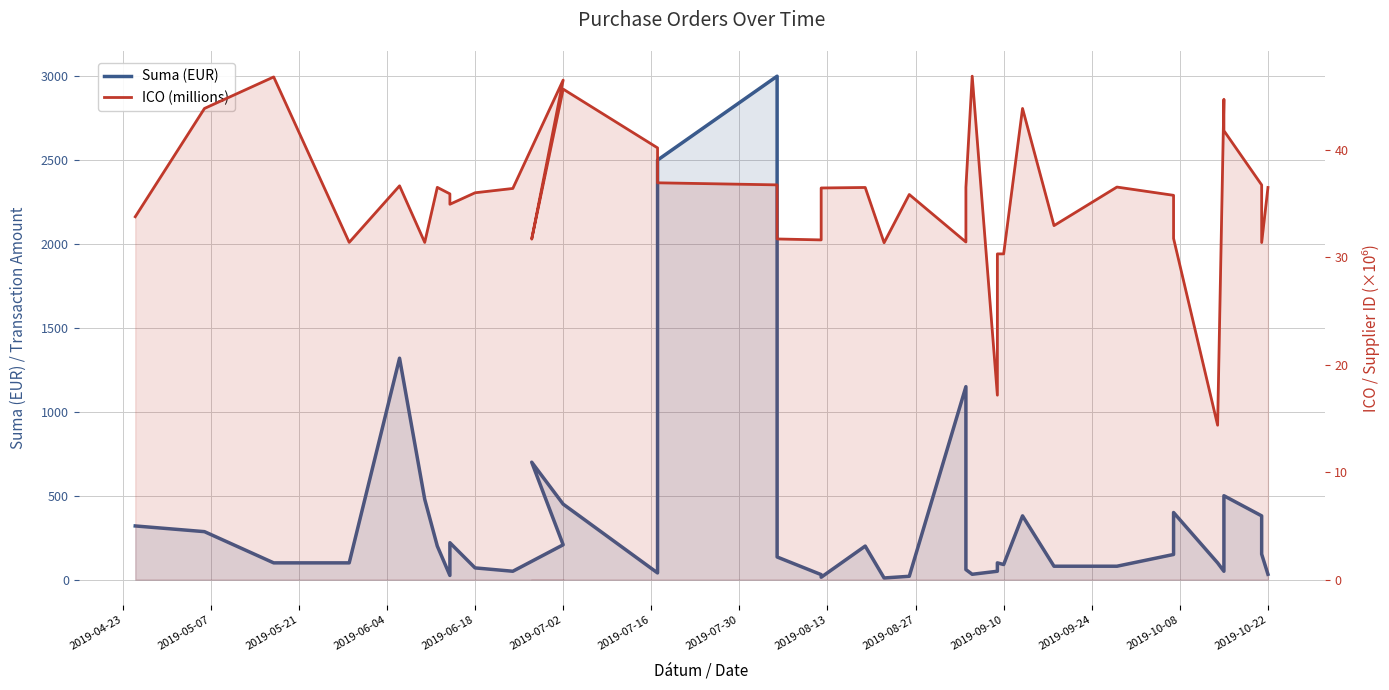

At which category does ICO (millions) reach its first local peak?

2019-05-21